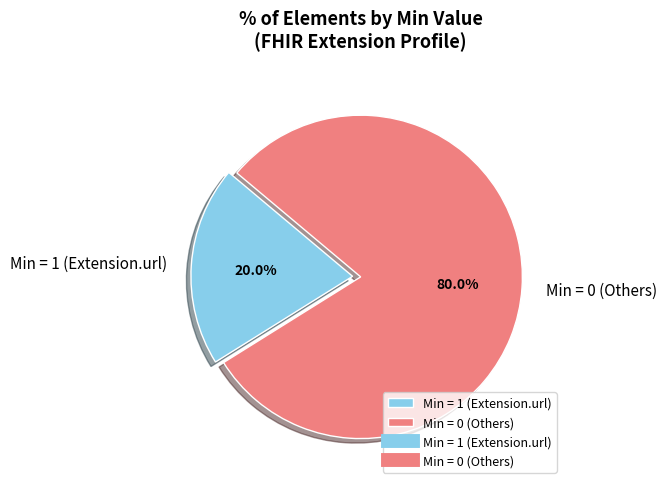

Which slice is the smallest?

Min = 1 (Extension.url)